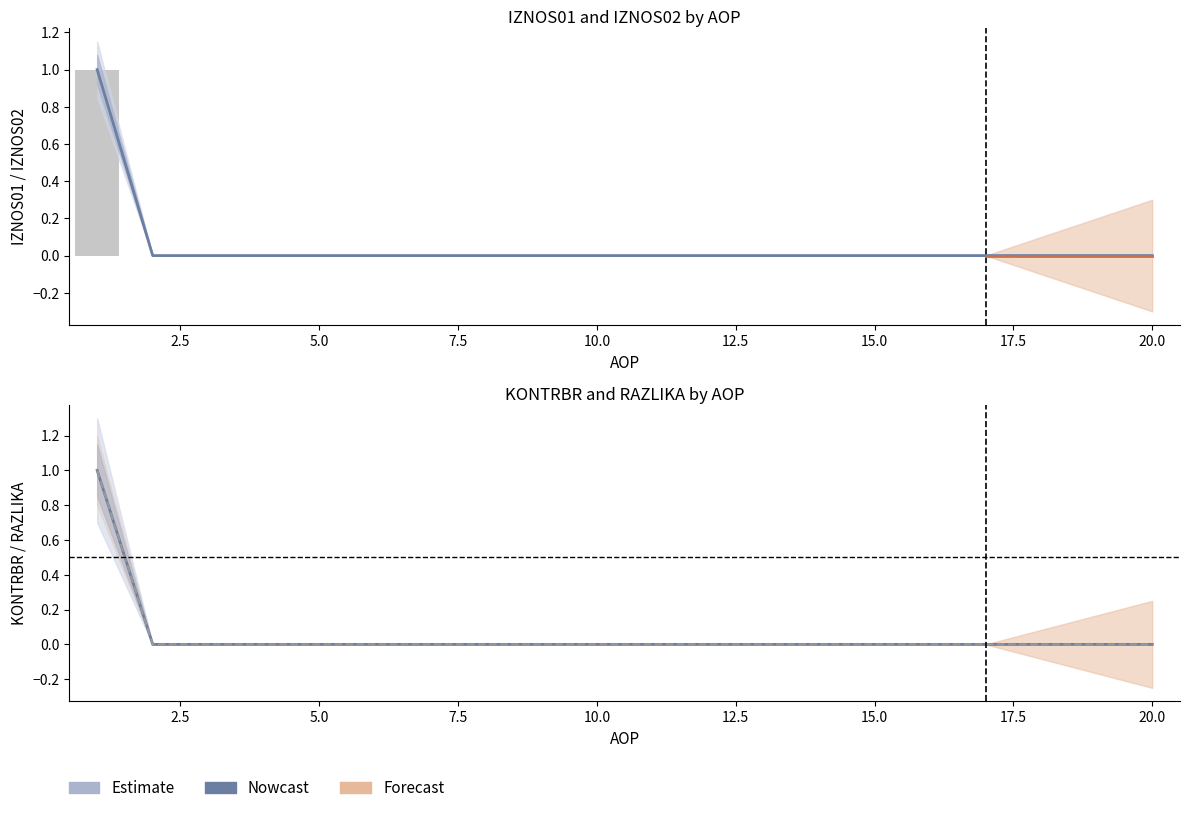

How many values in the IZNOS02 series exceed 0?

1